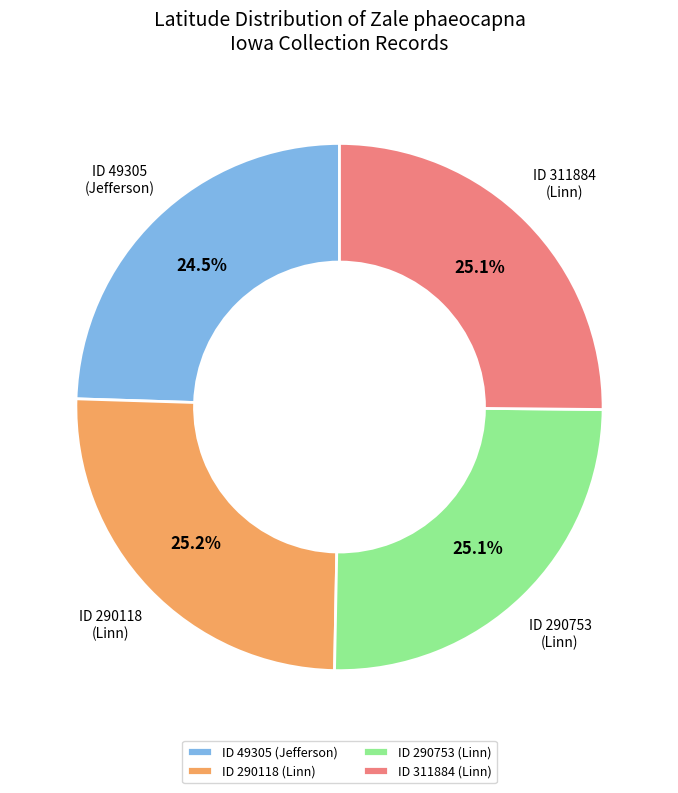

Does any single category account for the majority?

No